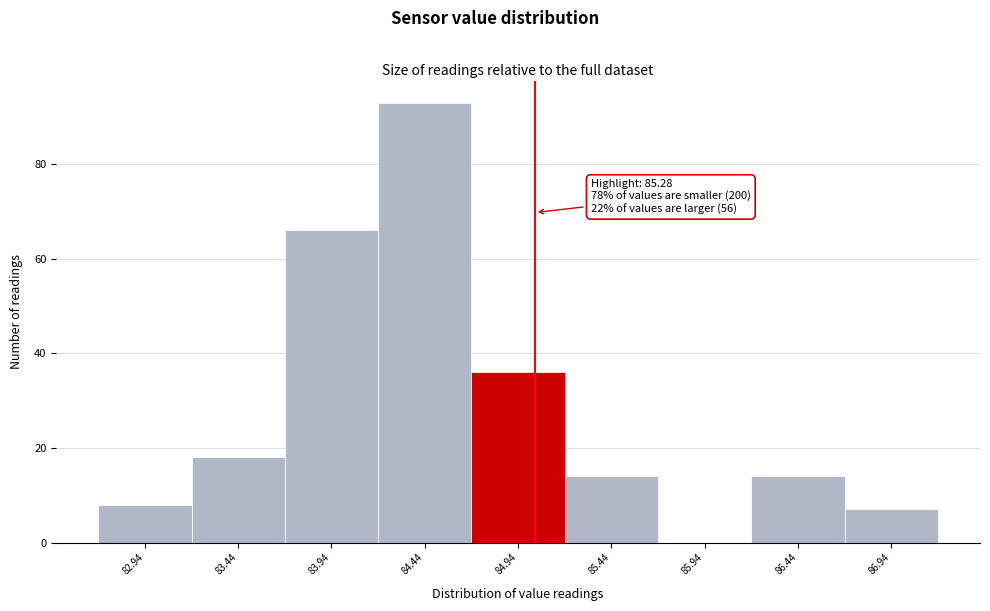

Reading left to right, list all the values displayed in this chart.

82.94=8	83.44=18	83.94=66	84.44=93	84.94=36	85.44=14	85.94=0	86.44=14	86.94=7